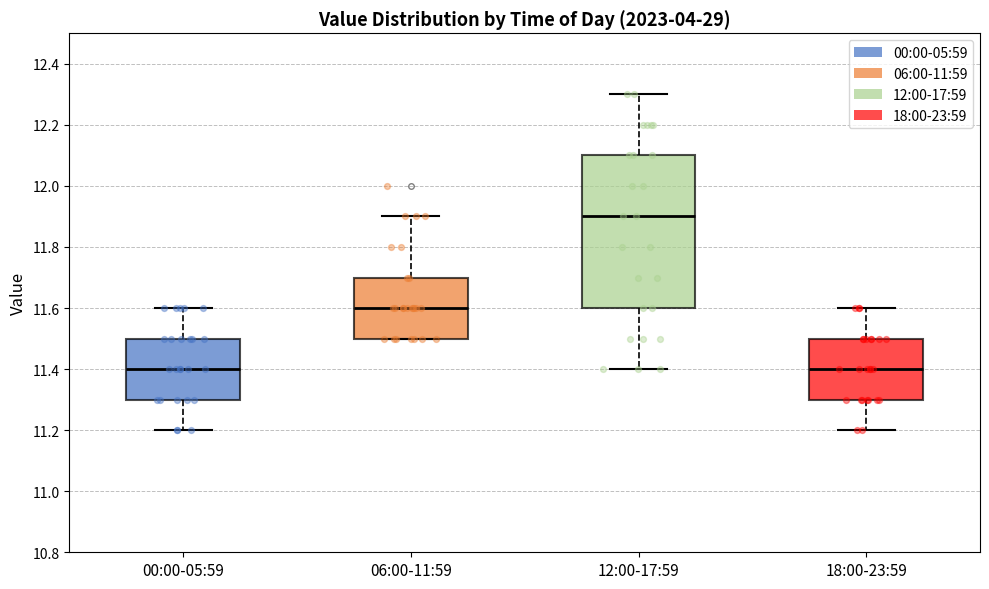

Reading left to right, read every box against the y-axis: the position of its median line, the range the box covers, and the ends of its whiskers. The values are not printed on the chart, so give them approximately, as read against the axis.

00:00-05:59: median 11.4, box 11.3 to 11.5, whiskers 11.2 to 11.6
06:00-11:59: median 11.6, box 11.5 to 11.7, whiskers 11.5 to 11.9
12:00-17:59: median 11.9, box 11.6 to 12.1, whiskers 11.4 to 12.3
18:00-23:59: median 11.4, box 11.3 to 11.5, whiskers 11.2 to 11.6